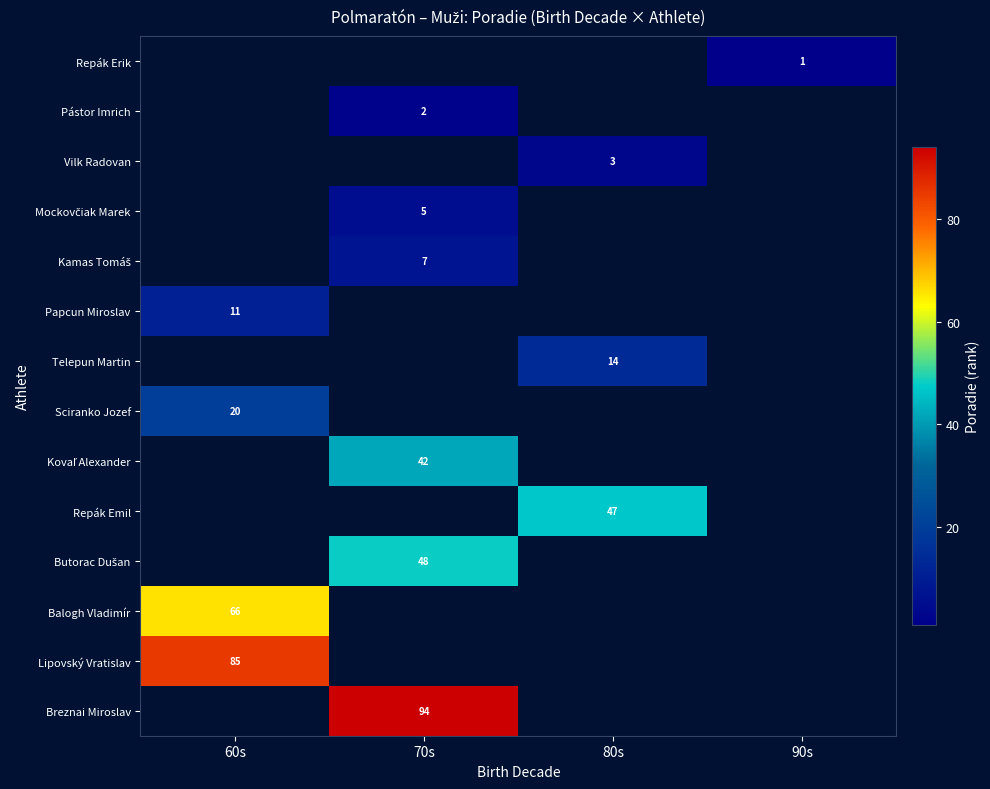

List the series in order of their peak value, lowest first.

Repák Erik, Pástor Imrich, Vilk Radovan, Mockovčiak Marek, Kamas Tomáš, Papcun Miroslav, Telepun Martin, Sciranko Jozef, Kovaľ Alexander, Repák Emil, Butorac Dušan, Balogh Vladimír, Lipovský Vratislav, Breznai Miroslav